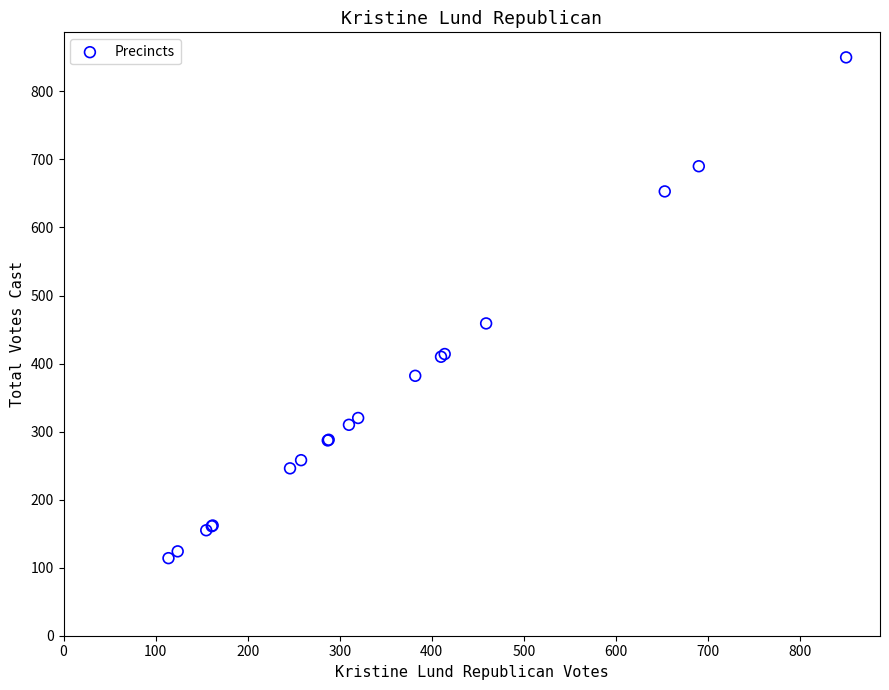

What Y value in the scatter plot is closest to 482?

459